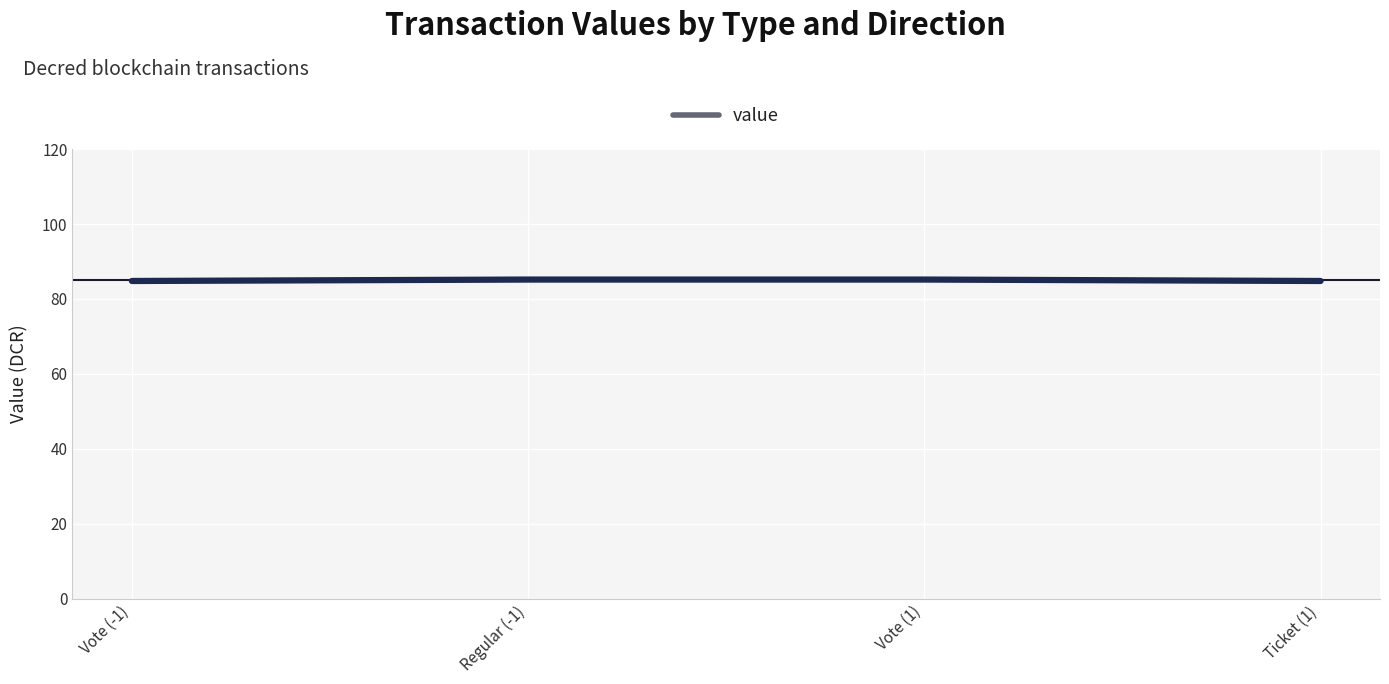

True or false: there are more than 2 points higher than both neighbors.

False